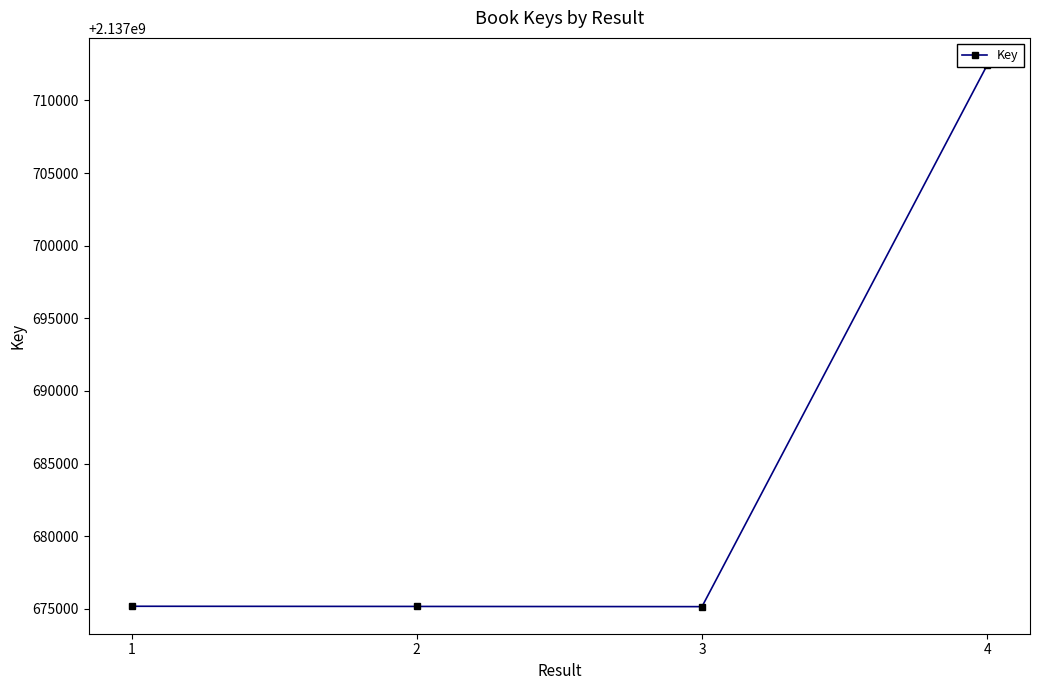

Reading right to left, list all the values displayed in this chart.

4=2137712445	3=2137675152	2=2137675166	1=2137675178